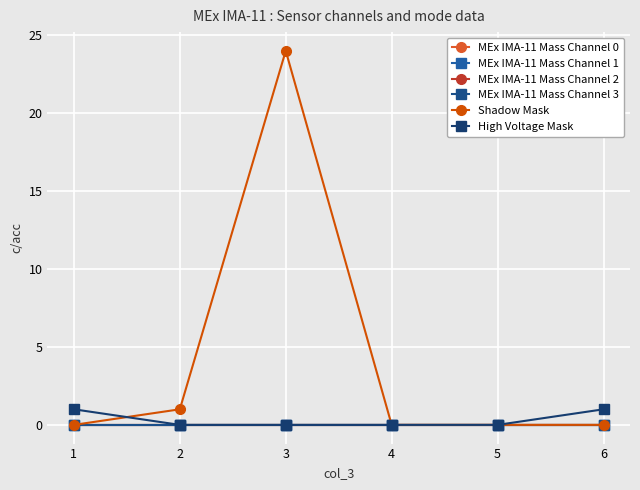

Between 5 and 4, which is larger?

5